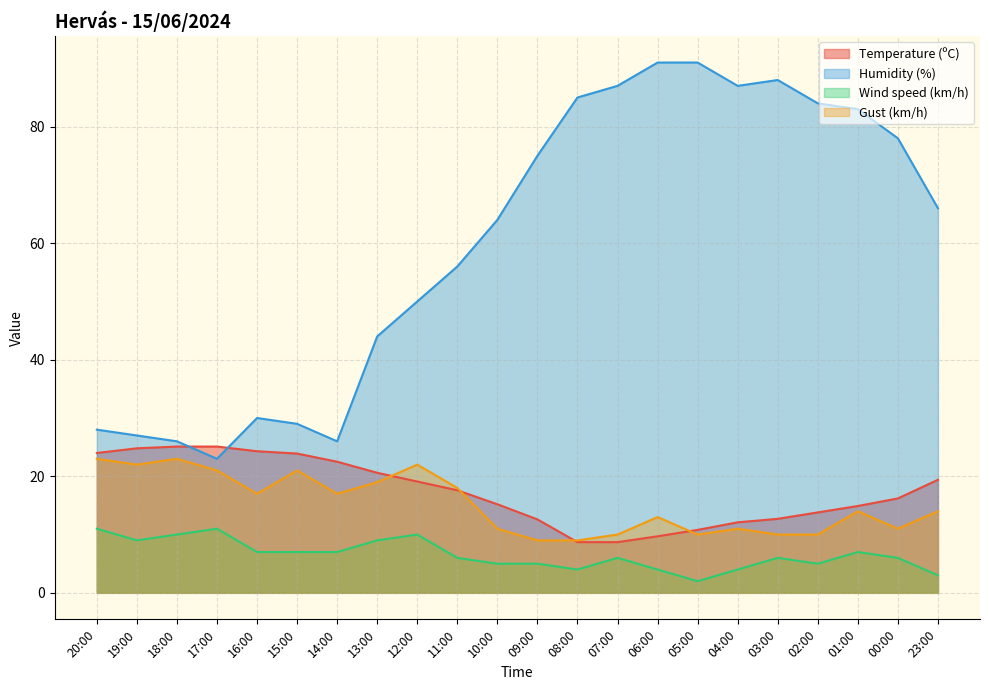

Which category has the lowest value in the Gust (km/h) series?

09:00